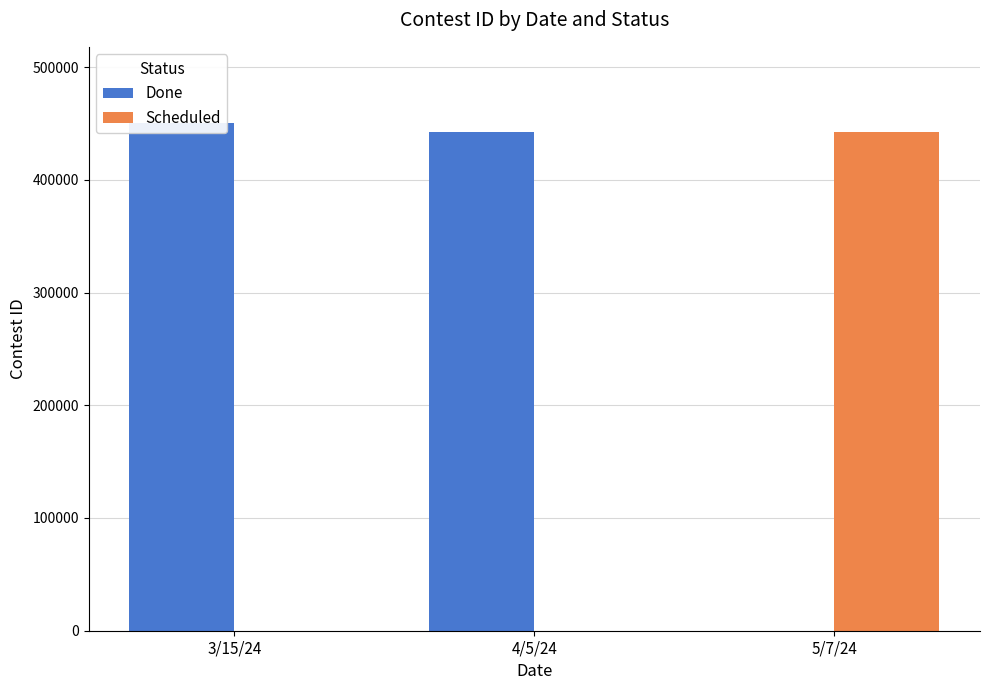

The value of Scheduled at 4/5/24 is 132635. True or false?

False